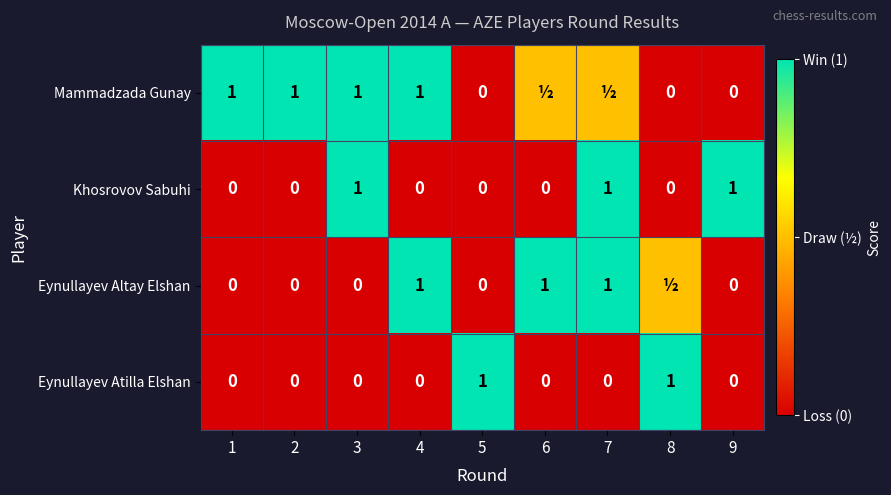

What is the total value across all series at 3?

2.0